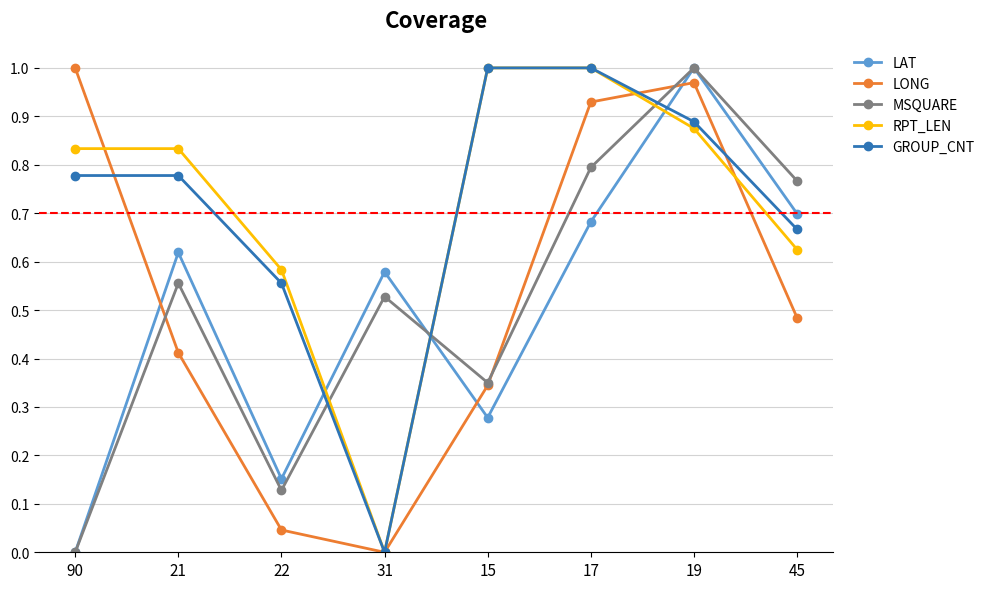

In LONG, how many points are higher than both neighbors (excluding endpoints)?

1